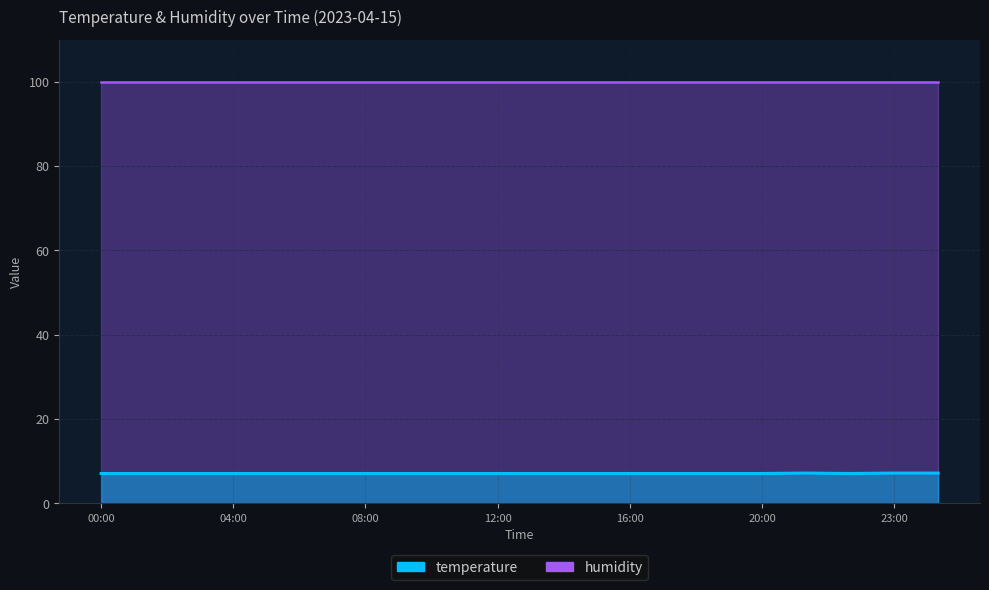

What is the label of the 19th point from the left?

23:00